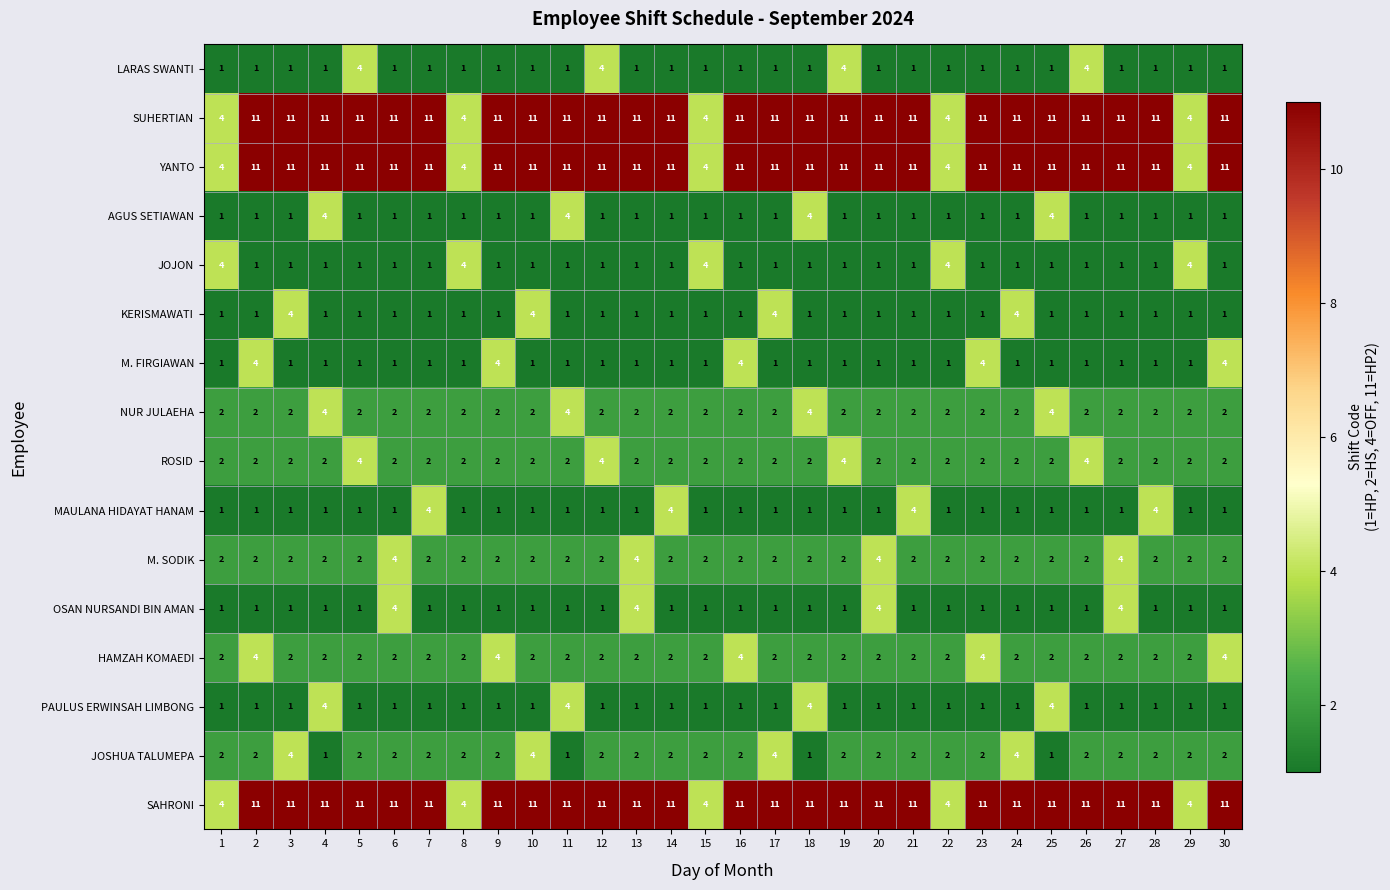

What is the sum of all HAMZAH KOMAEDI values?

70